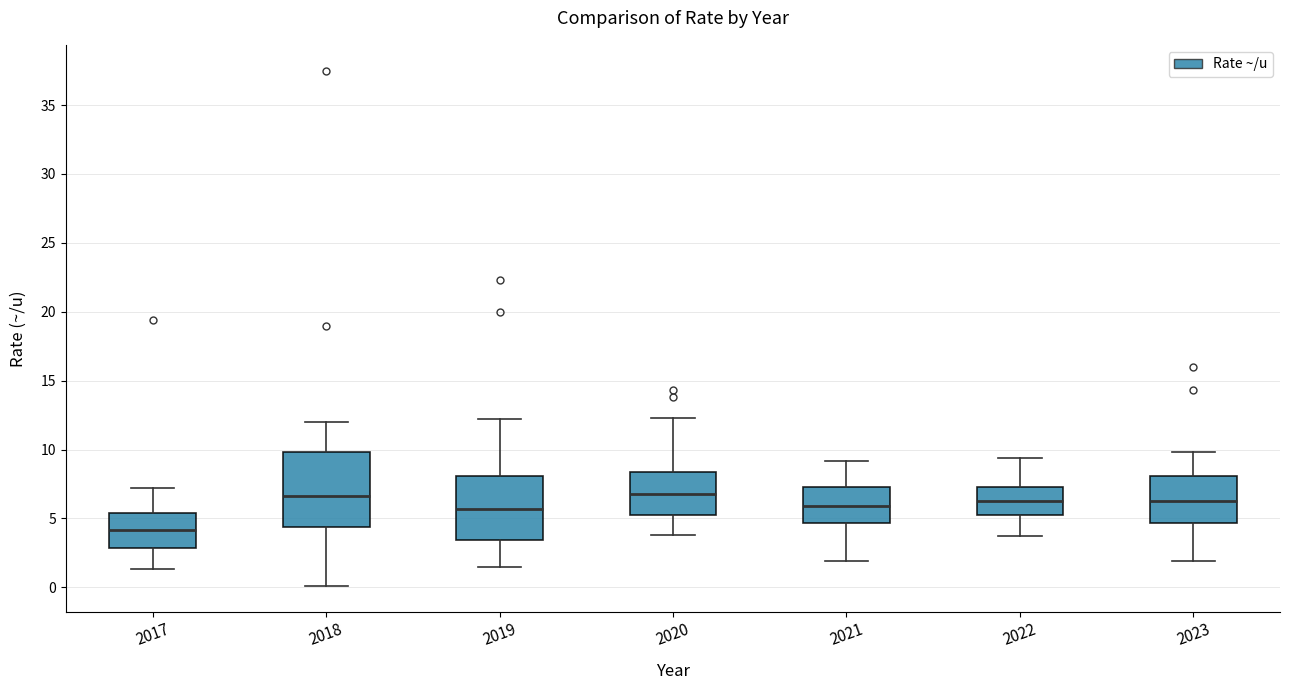

Where does the median line of the box at x = 2019 sit on the y-axis? The values are not printed on the chart, so give them approximately, as read against the axis.

5.5